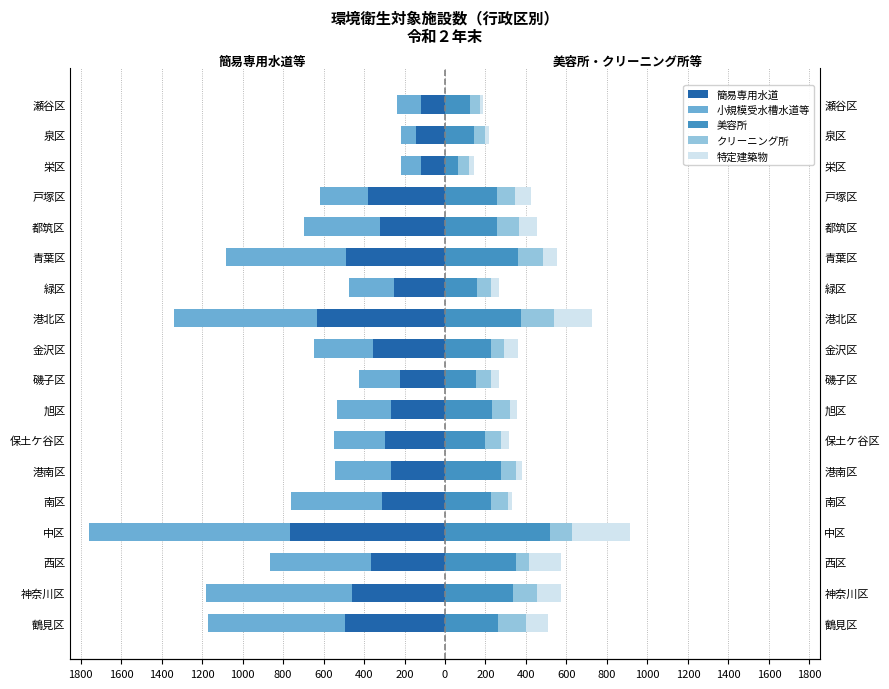

How many bars are there in total?

90